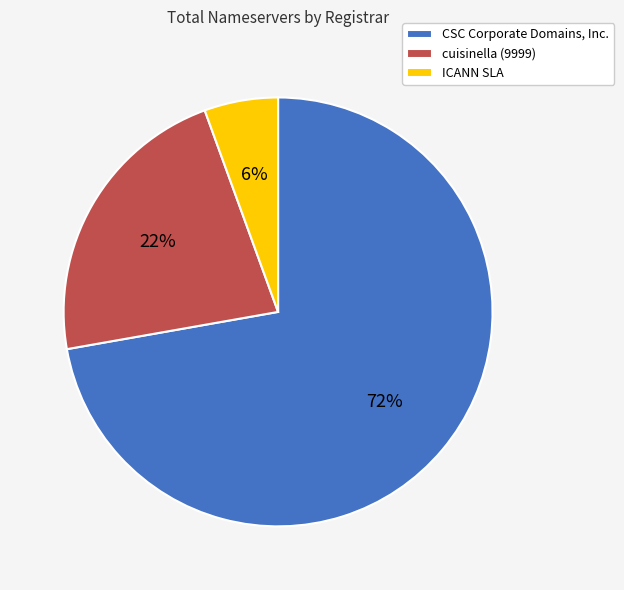

Is the sum of cuisinella (9999) and ICANN SLA greater than half?

No